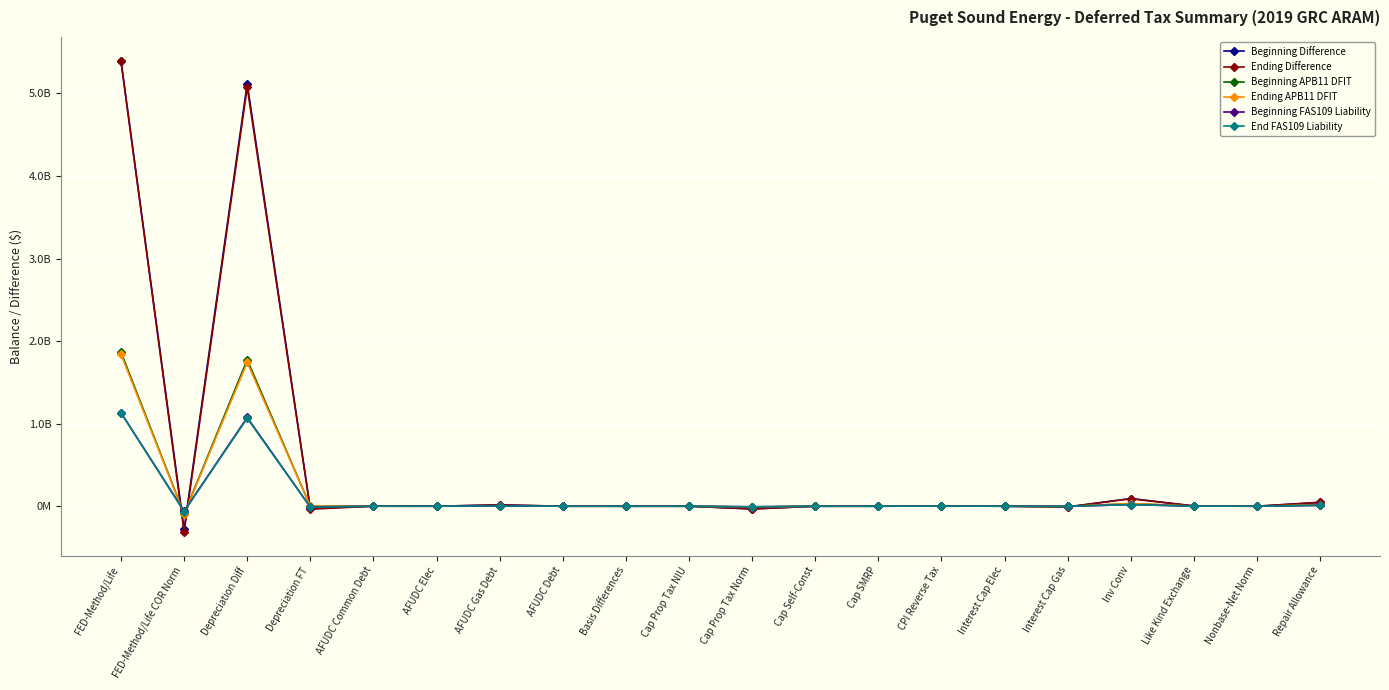

Is this an area chart (filled region under the line)?

No